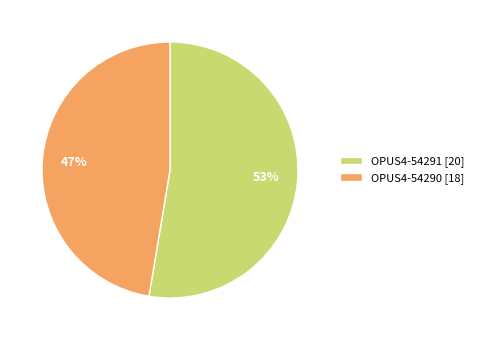

How many segments does this pie chart have?

2